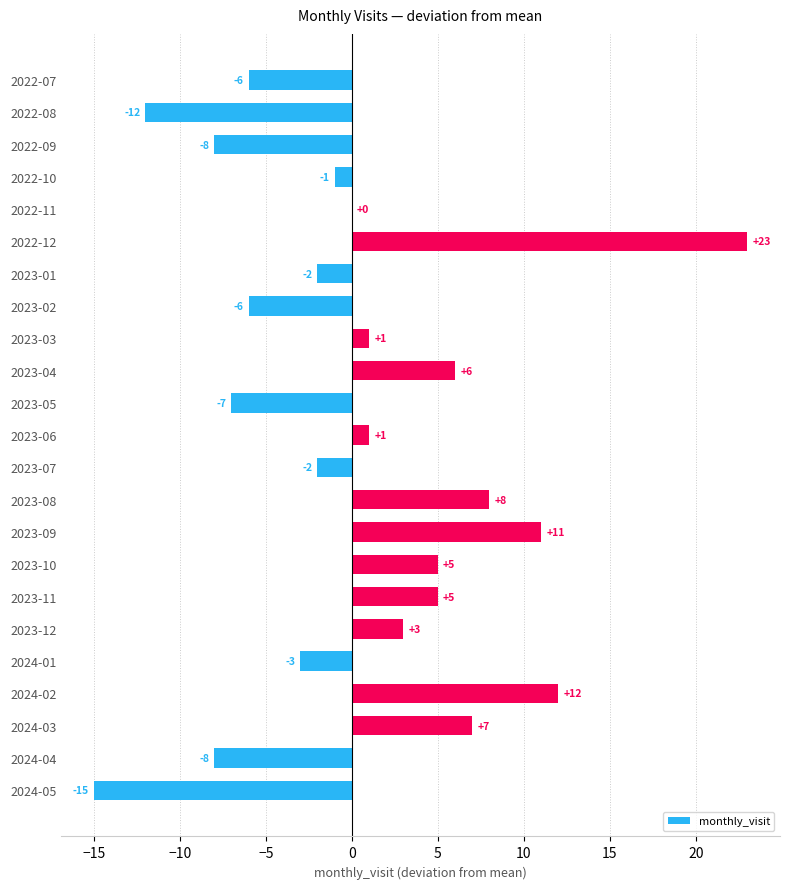

How many data points does each series have?

23